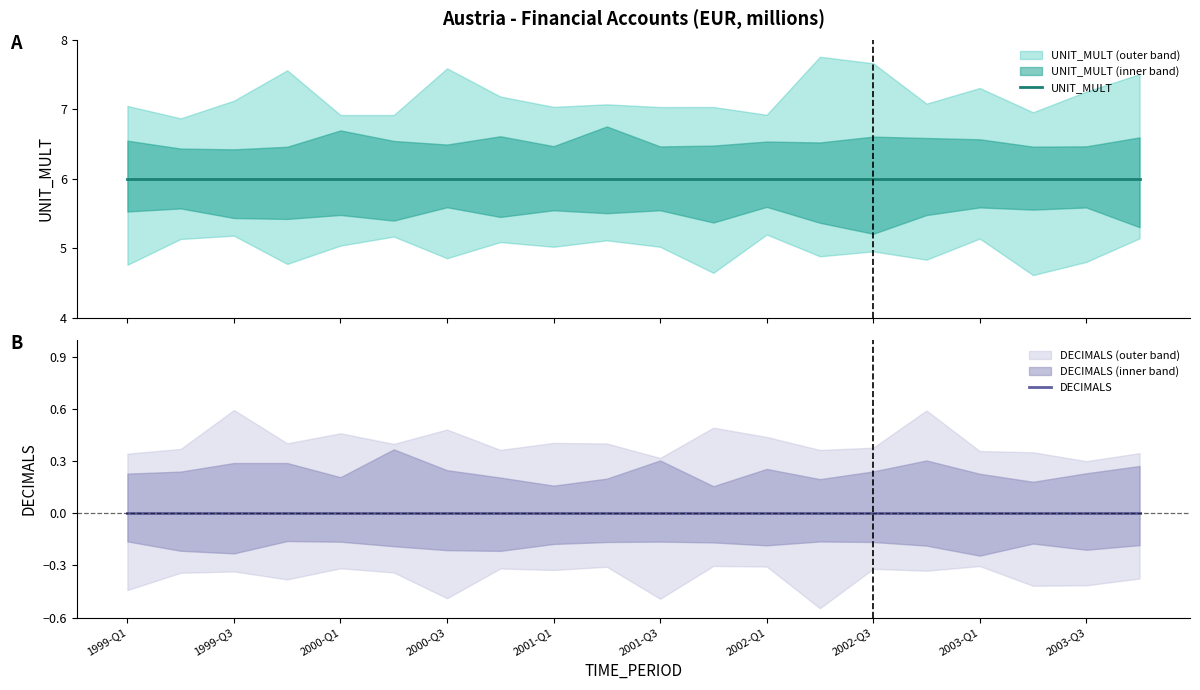

Rank the series by their average value, from highest to lowest.

UNIT_MULT, DECIMALS